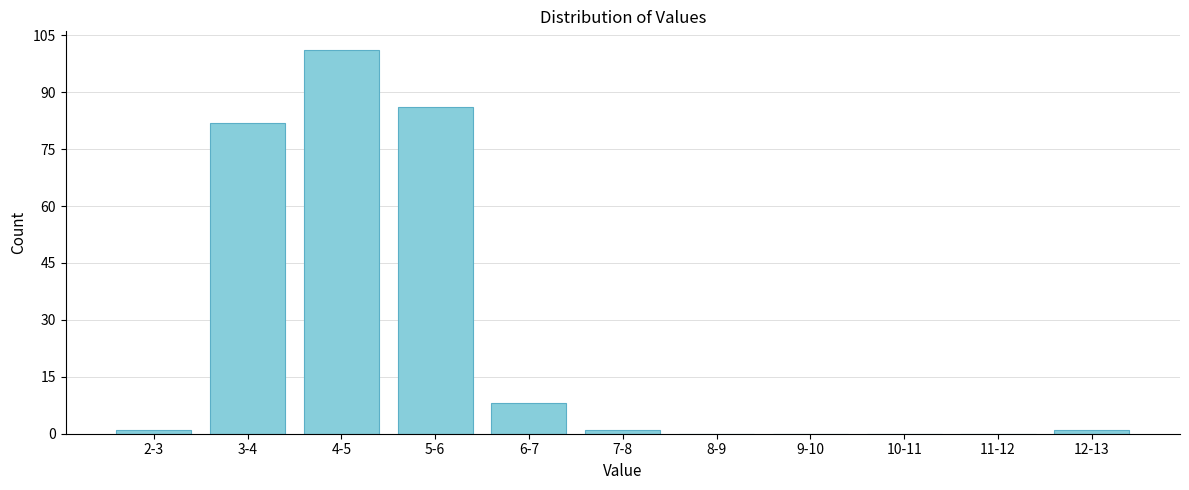

Reading right to left, list all the values displayed in this chart.

12-13=1	11-12=0	10-11=0	9-10=0	8-9=0	7-8=1	6-7=8	5-6=86	4-5=101	3-4=82	2-3=1